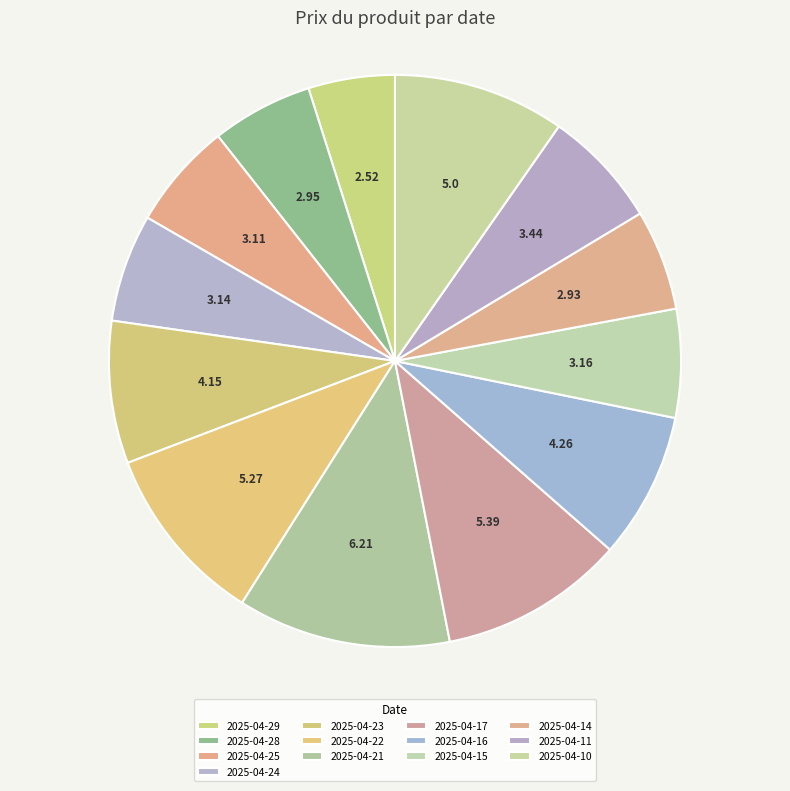

How many slices are in this pie chart?

13